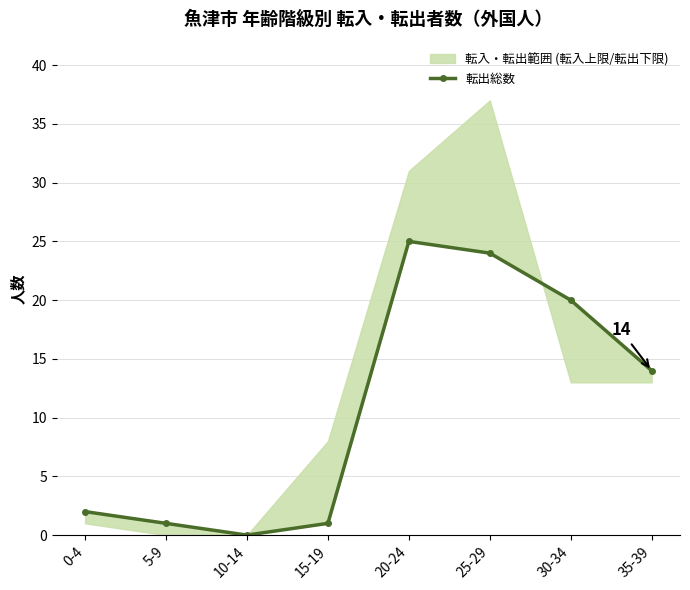

The value at 20-24 is 25. True or false?

True